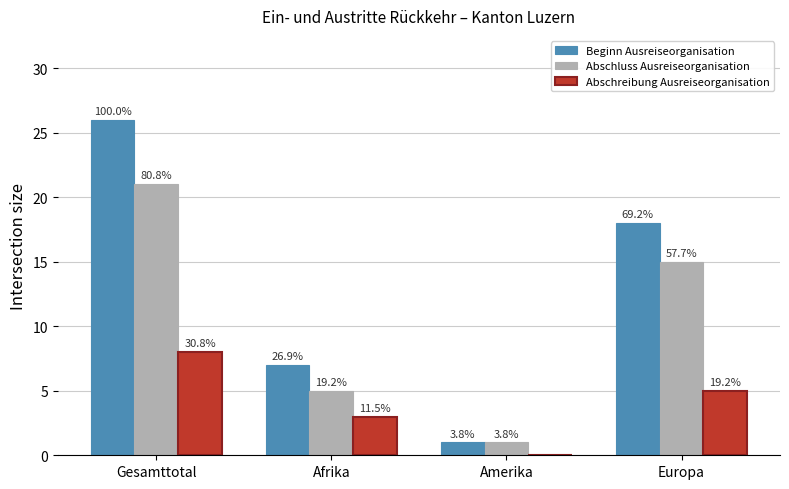

The Abschreibung Ausreiseorganisation series shows -5 at Amerika. True or false?

False